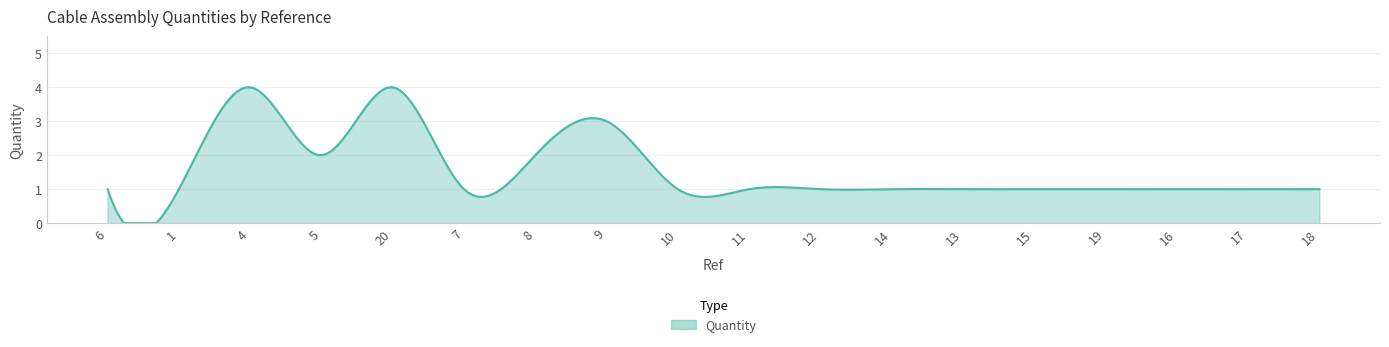

What is the greatest value displayed?

4.0